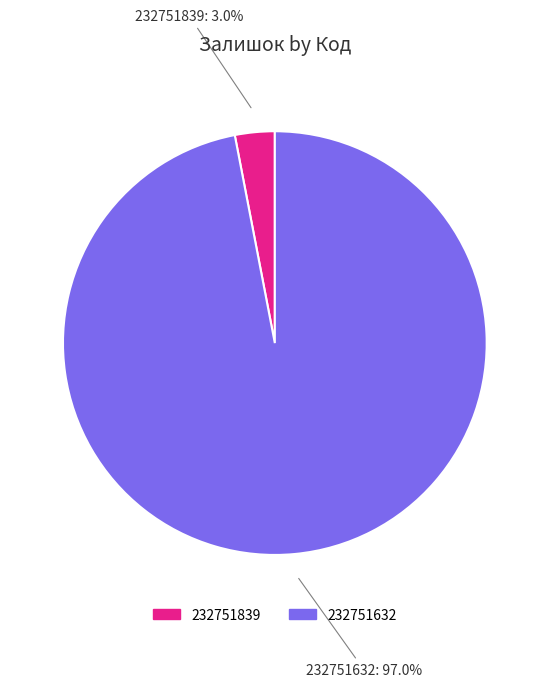

To the nearest percent, what is the average slice percentage?

50%